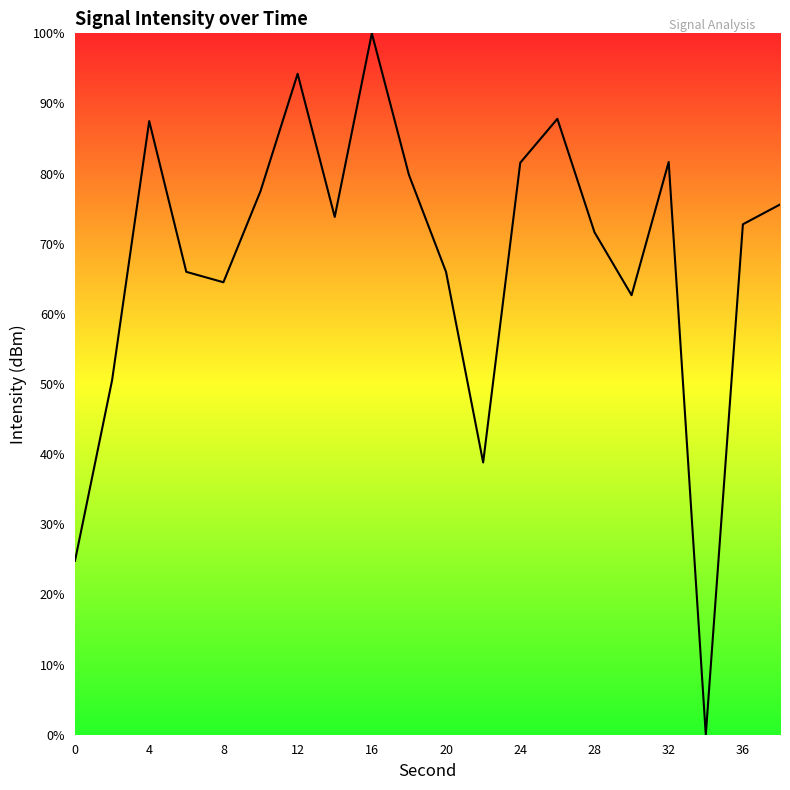

What is the difference between the maximum and minimum values?

100.0